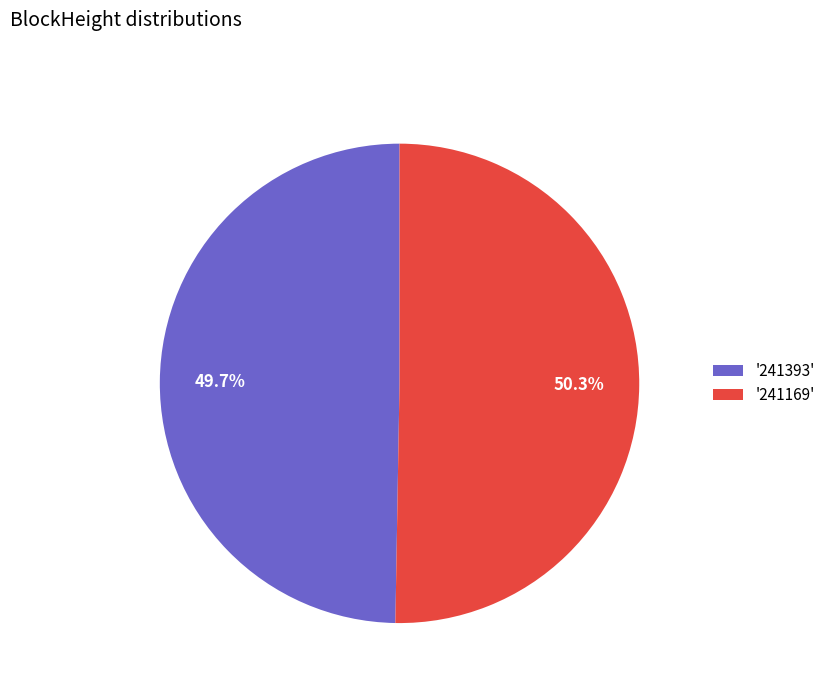

Is there any slice that represents more than half of the pie?

Yes